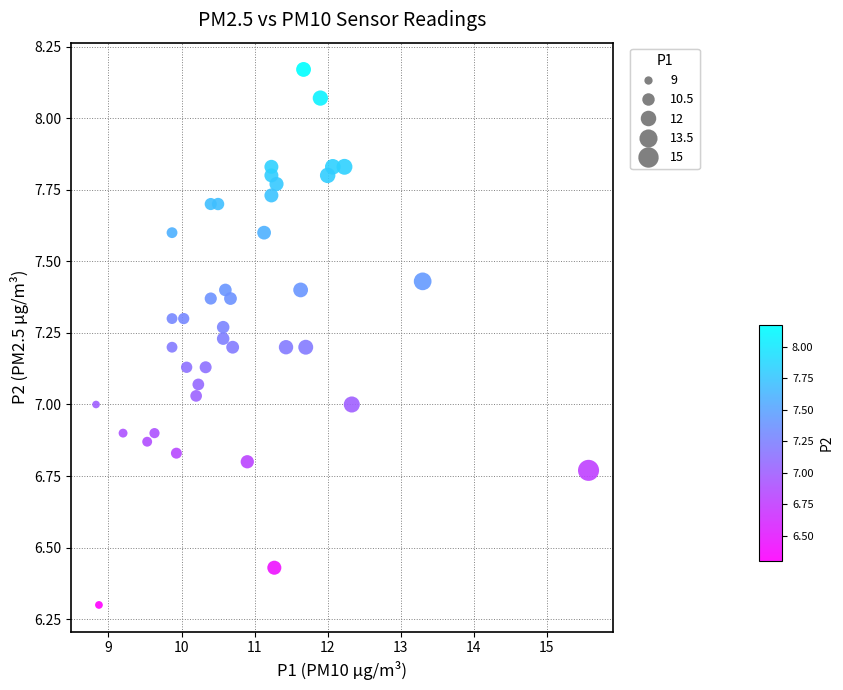

What is the range of X values (max minus min)?

6.7